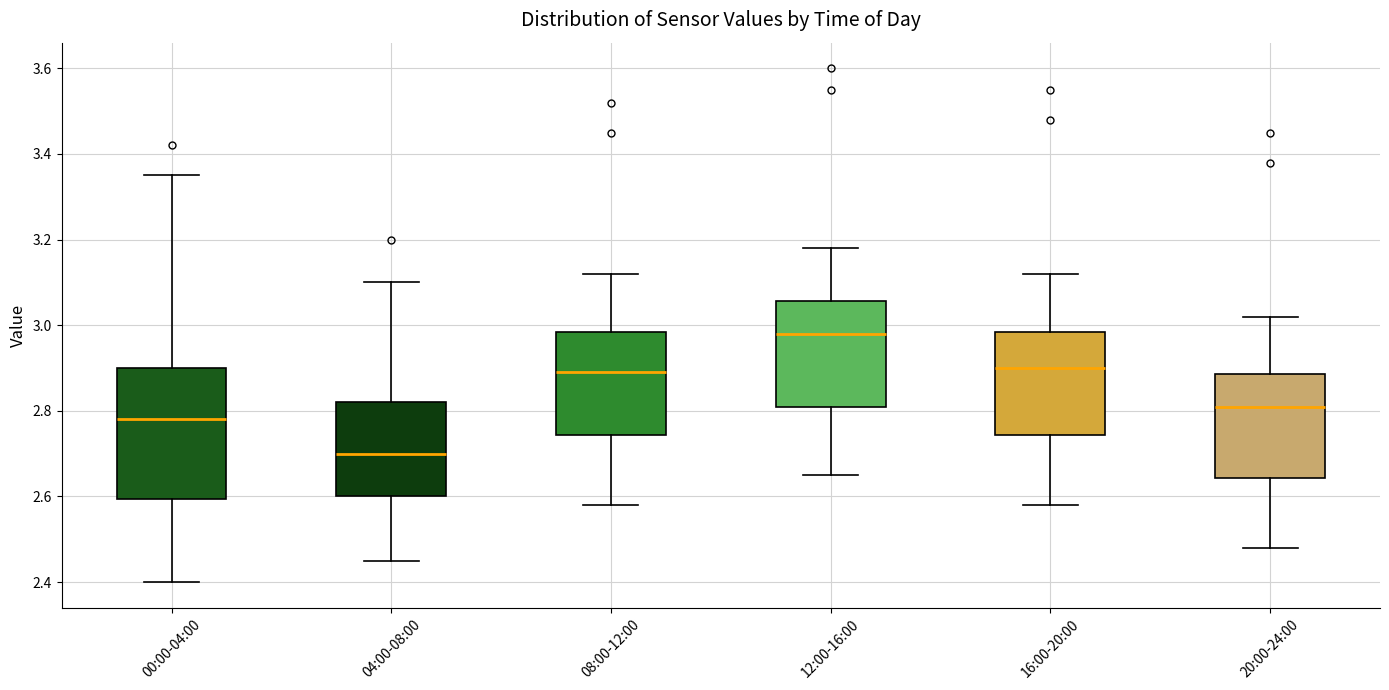

Reading left to right, read every box against the y-axis: the position of its median line, the range the box covers, and the ends of its whiskers. The values are not printed on the chart, so give them approximately, as read against the axis.

00:00-04:00: median 2.78, box 2.60 to 2.90, whiskers 2.40 to 3.36
04:00-08:00: median 2.70, box 2.60 to 2.82, whiskers 2.46 to 3.10
08:00-12:00: median 2.90, box 2.74 to 2.98, whiskers 2.58 to 3.12
12:00-16:00: median 2.98, box 2.82 to 3.06, whiskers 2.66 to 3.18
16:00-20:00: median 2.90, box 2.74 to 2.98, whiskers 2.58 to 3.12
20:00-24:00: median 2.82, box 2.64 to 2.88, whiskers 2.48 to 3.02